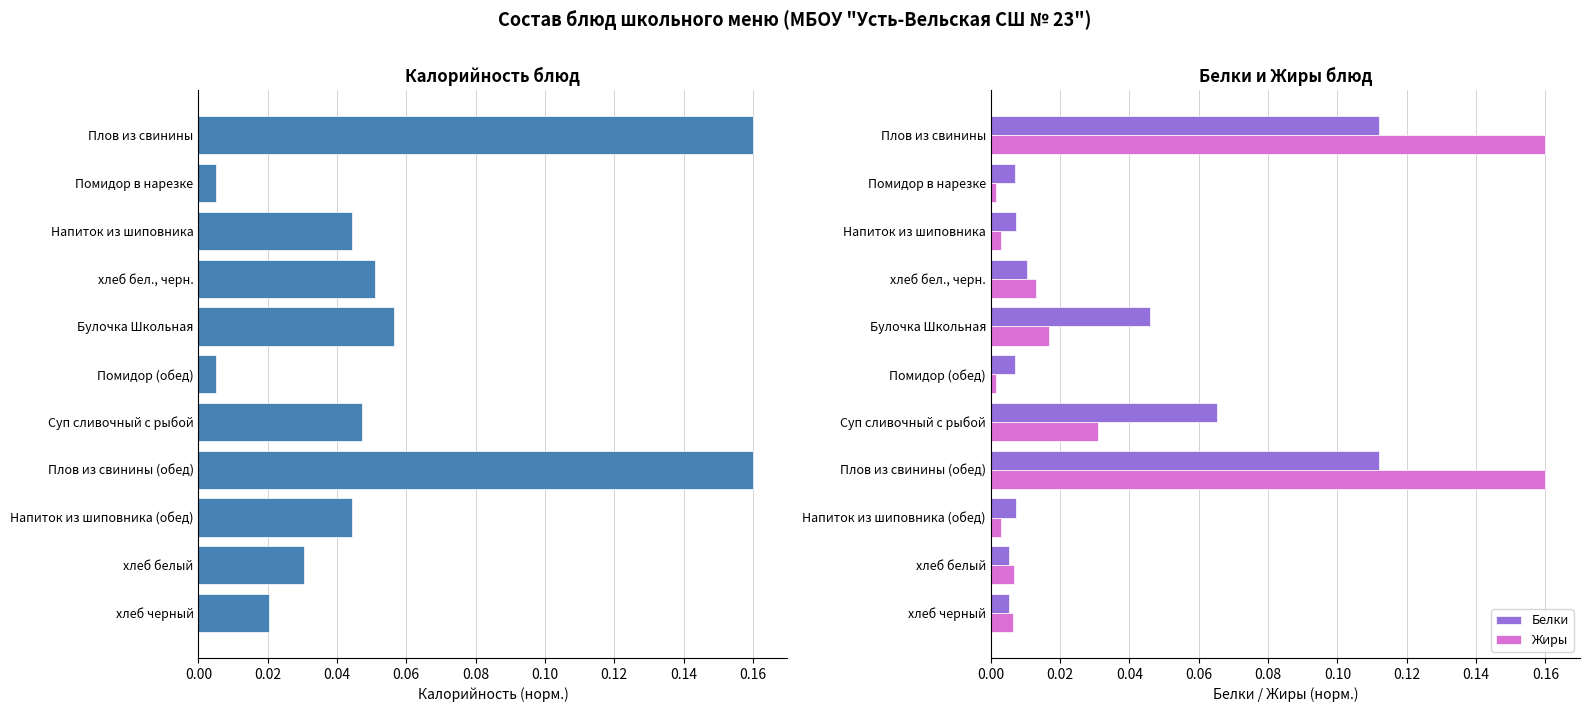

How many bars are there in total?

33